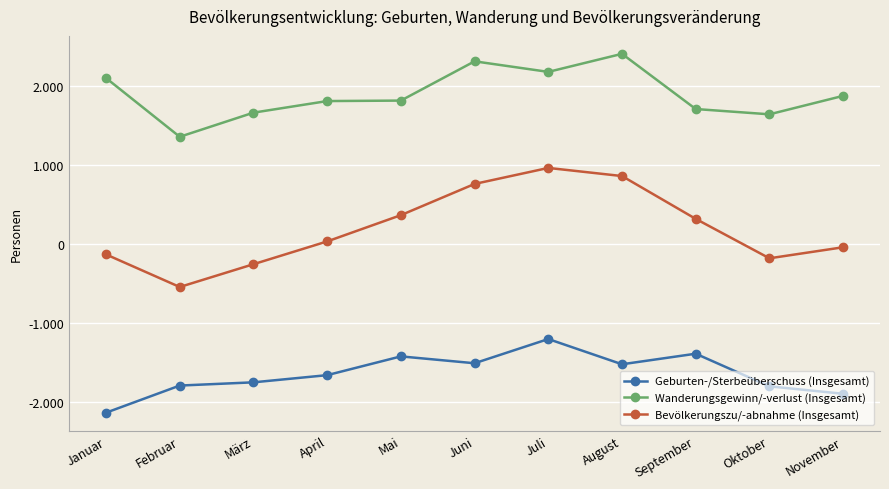

What are all the series names shown in the legend?

Geburten-/Sterbeüberschuss (Insgesamt), Wanderungsgewinn/-verlust (Insgesamt), Bevölkerungszu/-abnahme (Insgesamt)